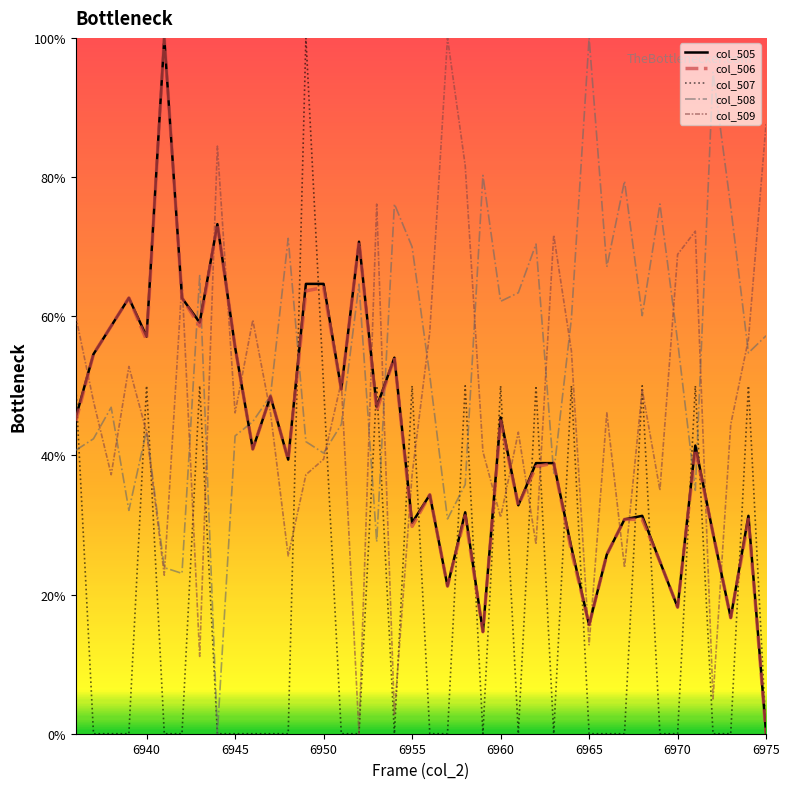

What is the maximum value shown in the chart?

100.0